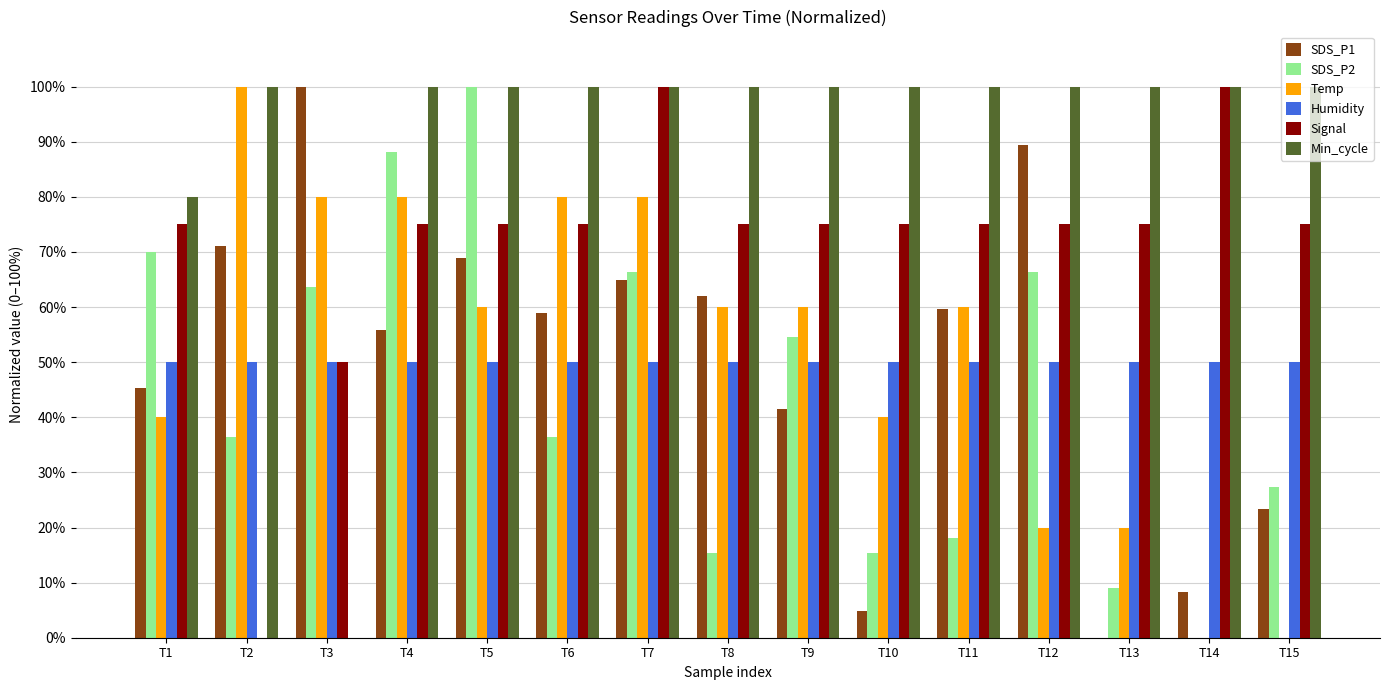

How many values in Min_cycle are above zero?

14